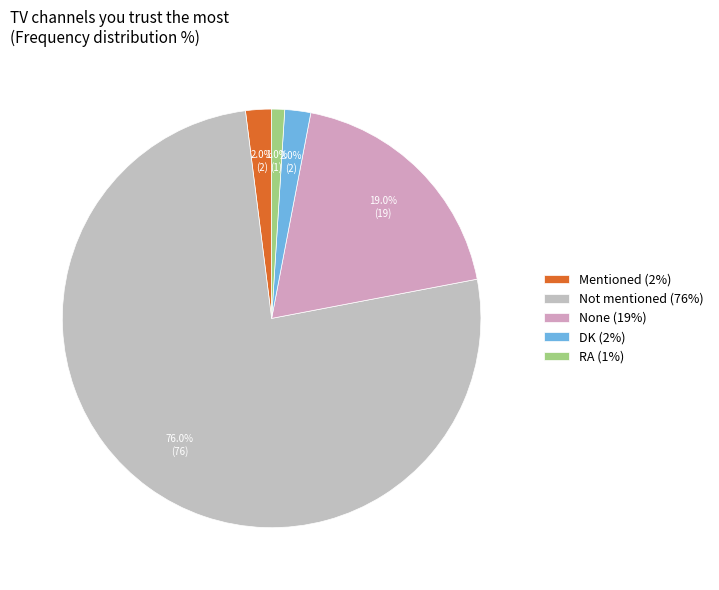

Rank the categories by value from lowest to highest.

RA, Mentioned, DK, None, Not mentioned